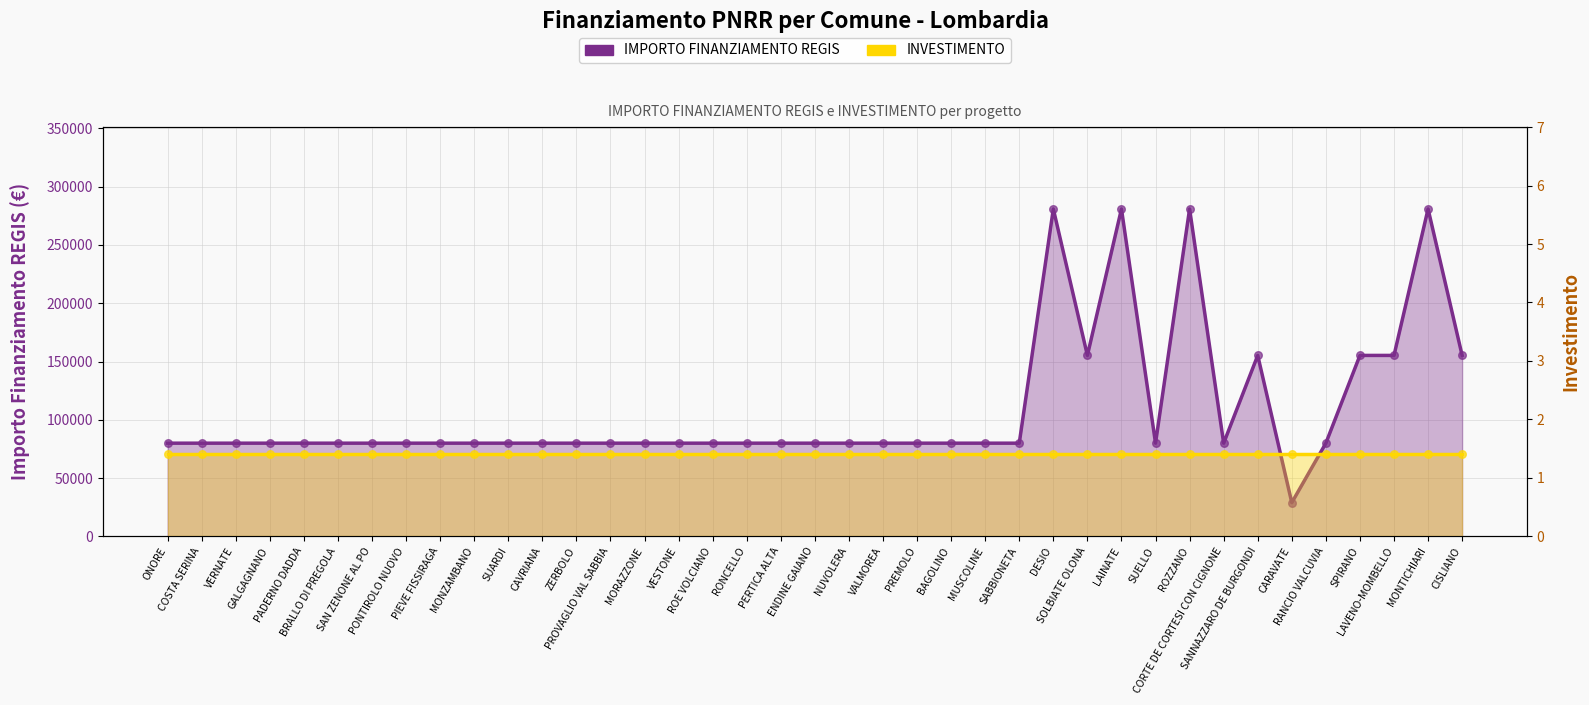

At how many categories does at least one series exceed 106702?

9